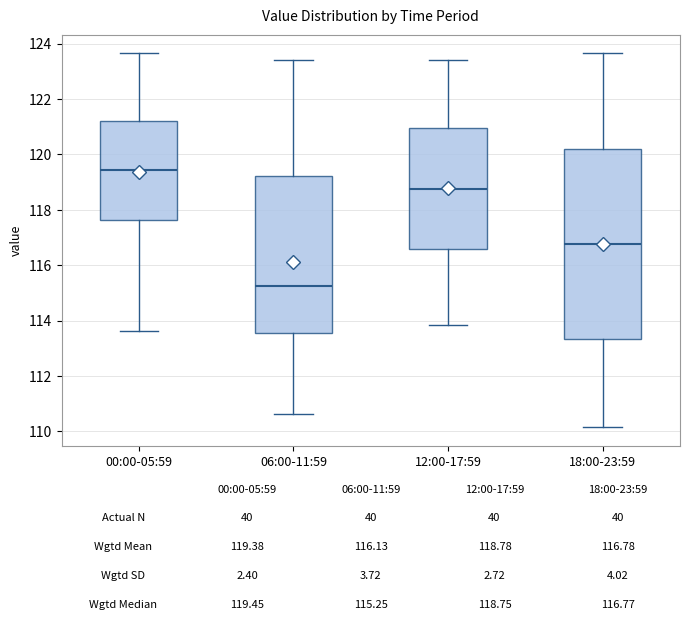

Which box has the highest median line?

00:00-05:59